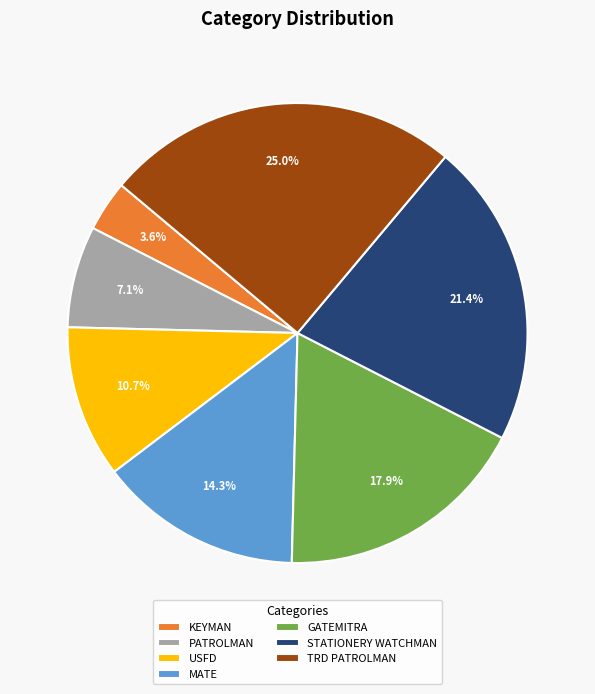

What percentage is the GATEMITRA slice, to the nearest percent?

18%